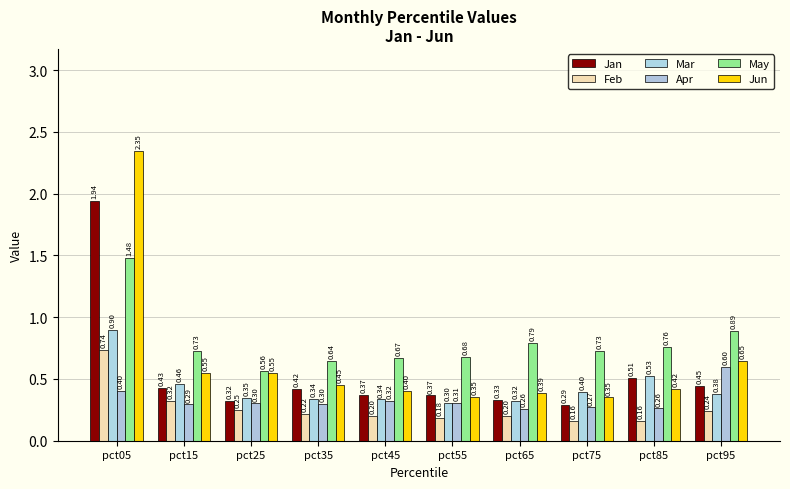

How many groups of bars are there?

10